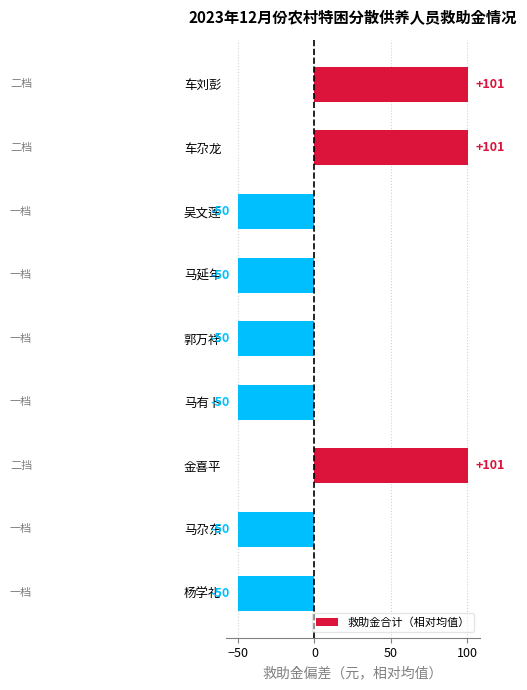

Are the bars horizontal?

Yes